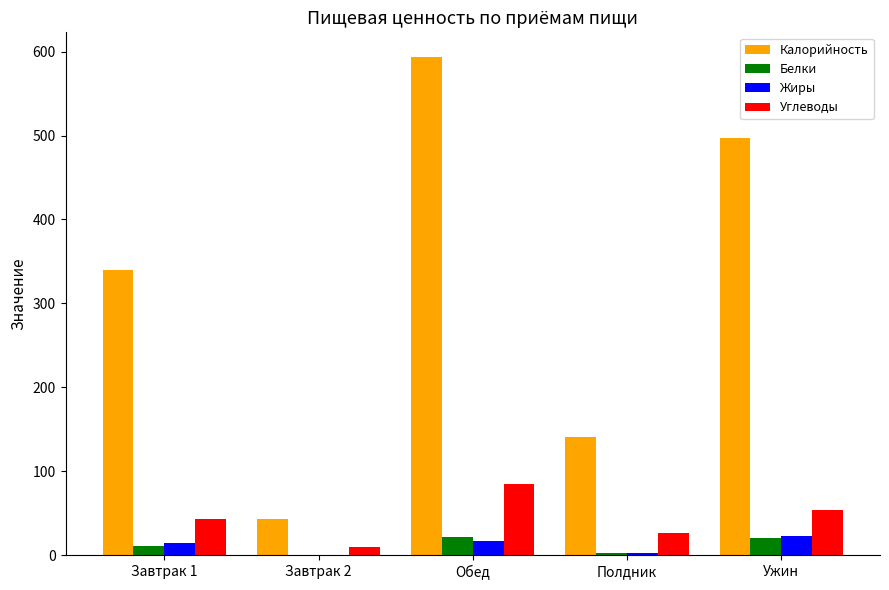

Does the chart contain stacked bars?

No